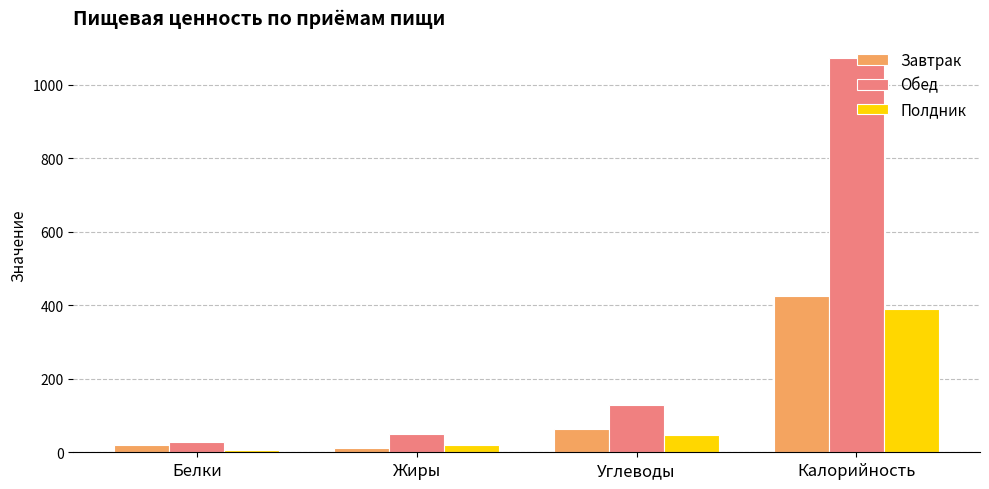

Reading left to right, transcribe all the data shown in this chart.

Завтрак: Белки=19.2	Жиры=11.0	Углеводы=62.2	Калорийность=424.9
Обед: Белки=27.1	Жиры=49.6	Углеводы=129.7	Калорийность=1073.8
Полдник: Белки=4.9	Жиры=20.8	Углеводы=45.8	Калорийность=389.7